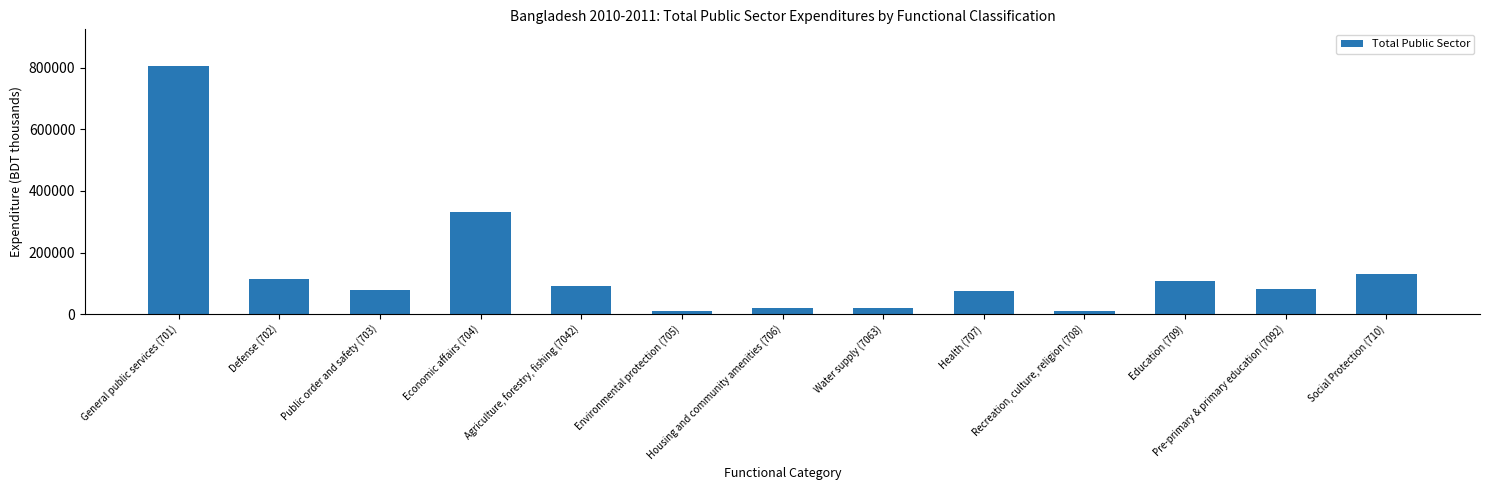

Which has a higher value, Economic affairs (704) or General public services (701)?

General public services (701)